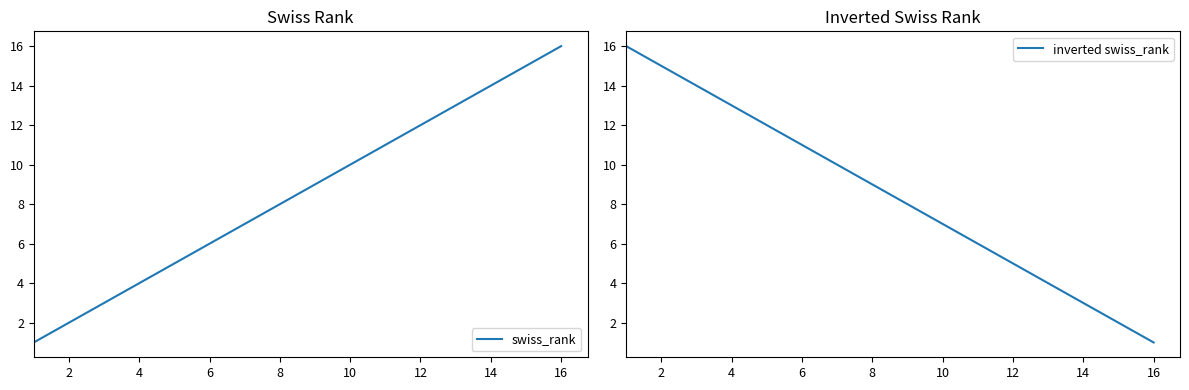

Is it true that swiss_rank equals 10 at 10?

True